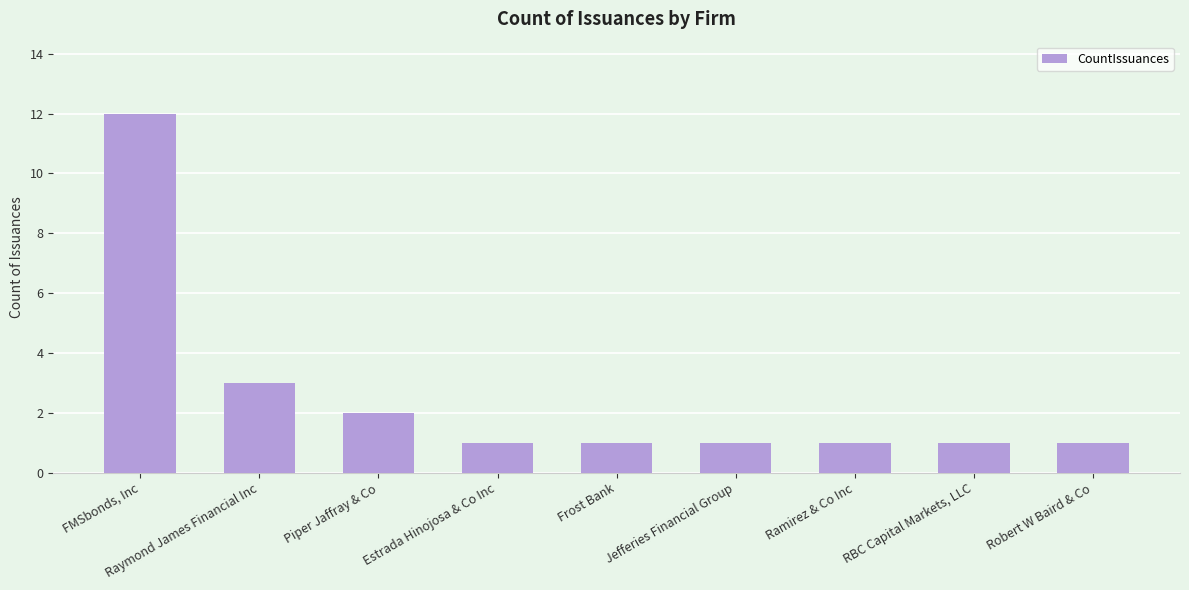

What is the difference between the maximum and second lowest values?

11